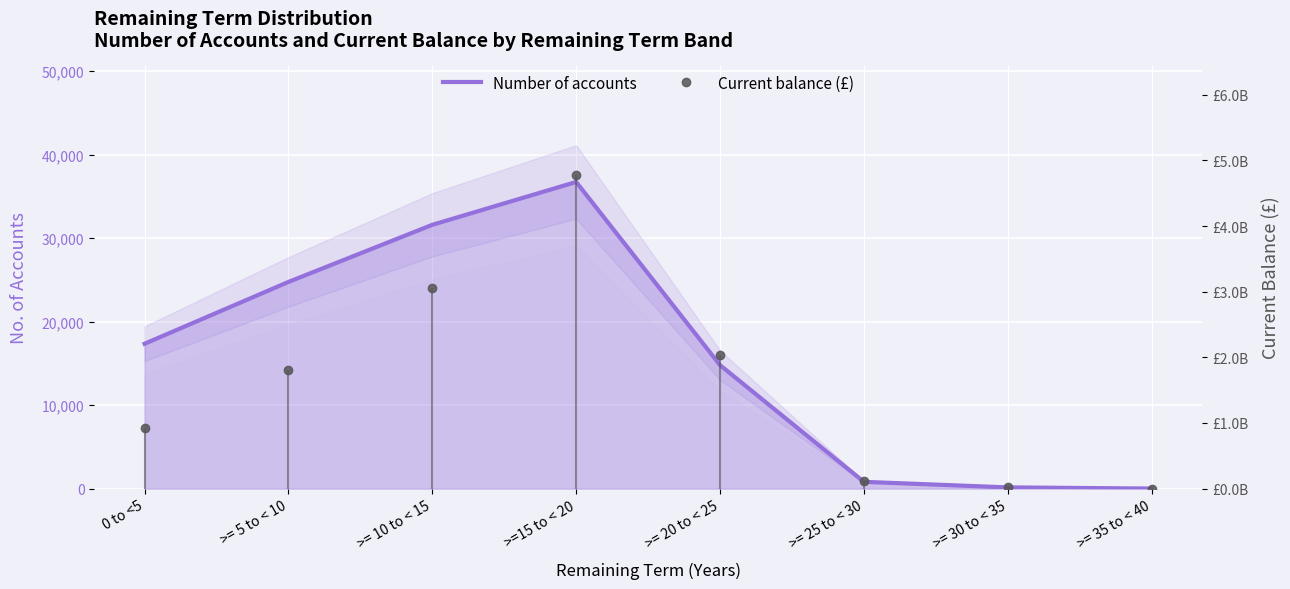

True or false: Current balance (£) has a value of 163648.4 at >= 35 to < 40.

True